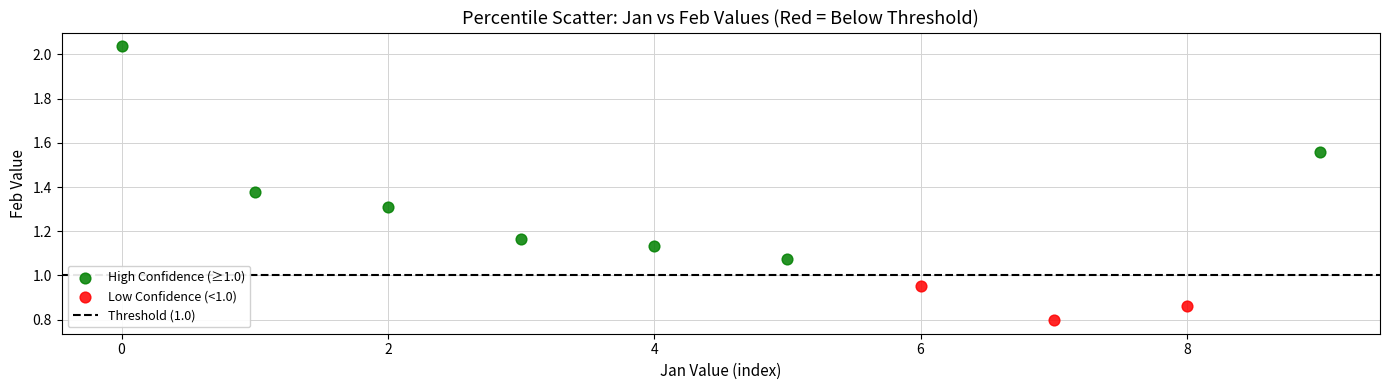

Which series reaches the minimum Y coordinate?

Low Confidence (<1.0)